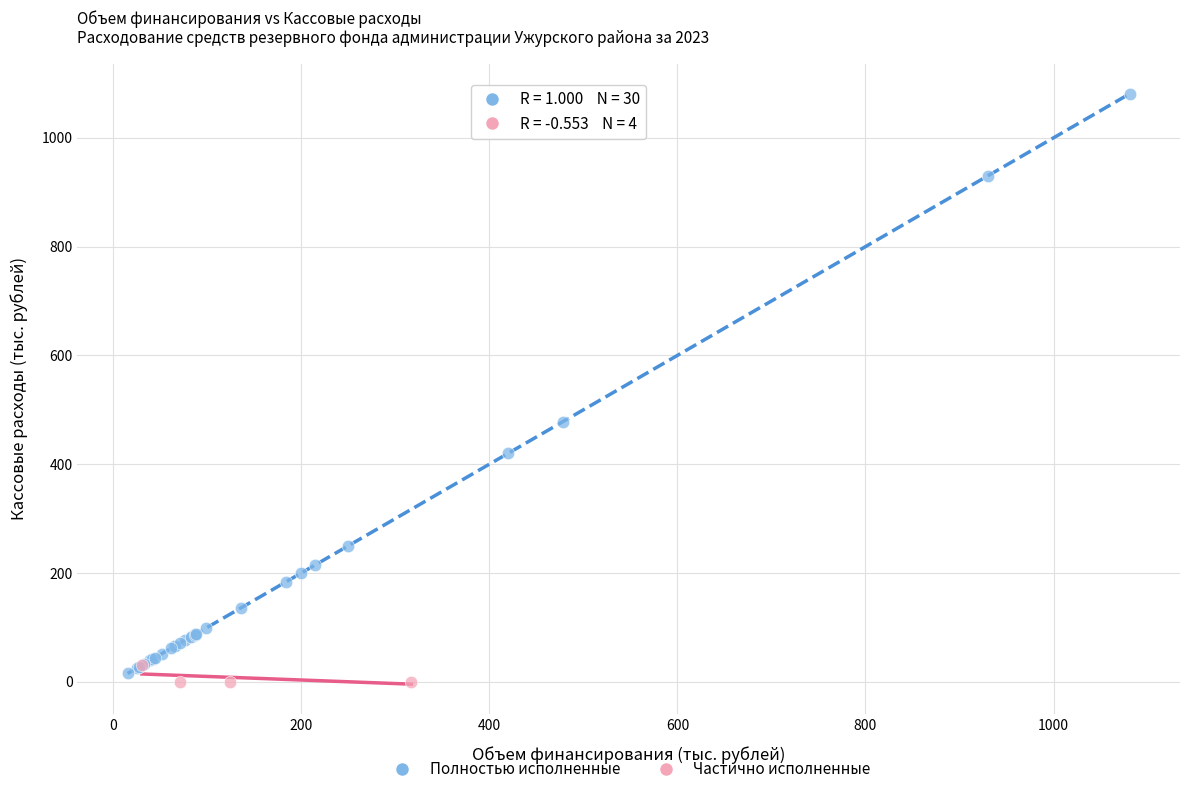

Which series has the largest Y range (max minus min)?

Полностью исполненные